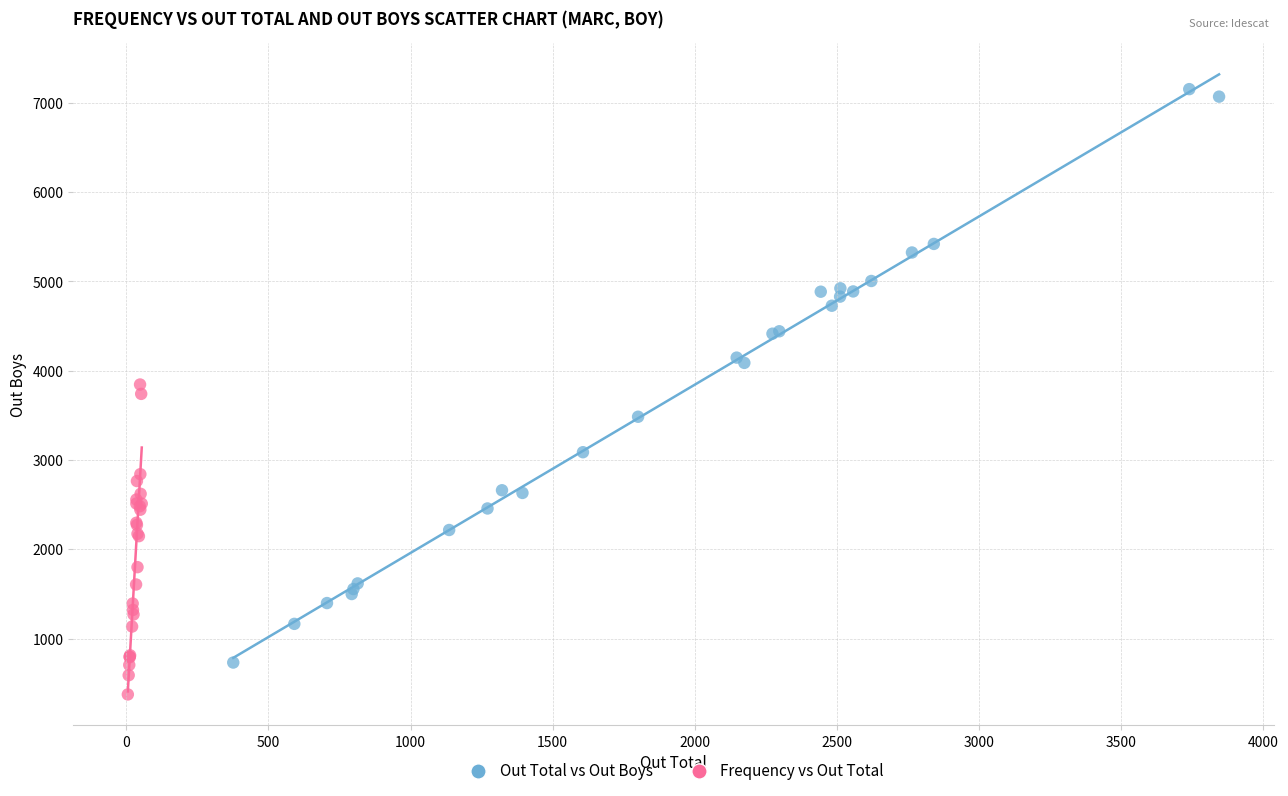

Which series has the widest spread of Y values?

Out Total vs Out Boys